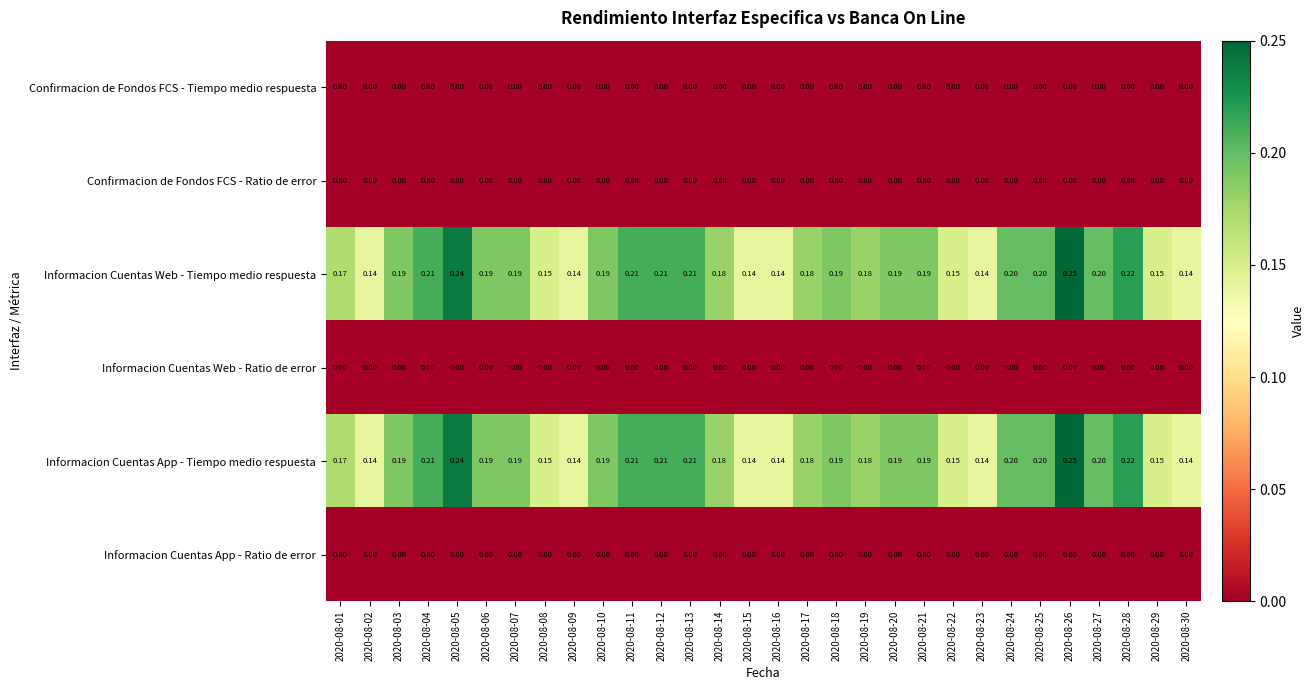

How many distinct data groups are displayed?

6